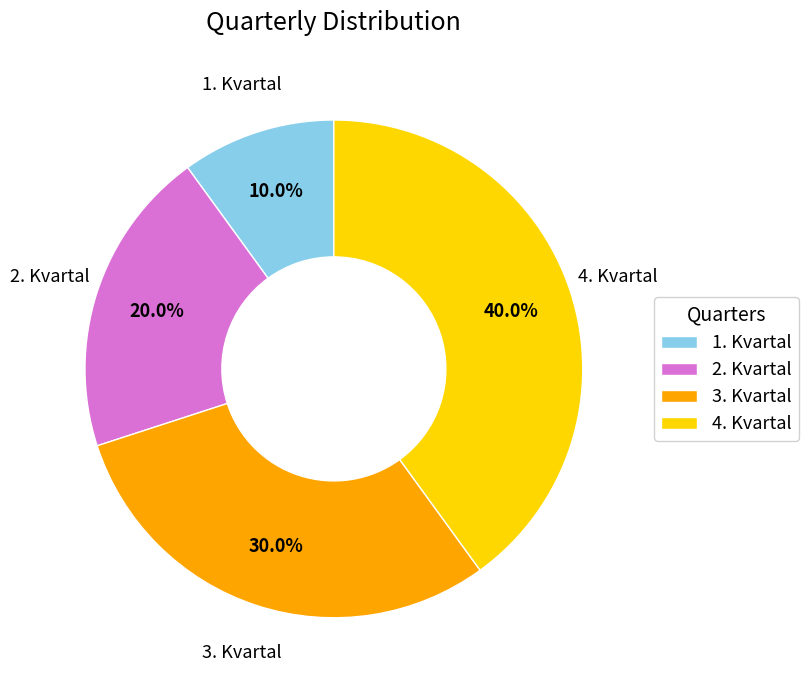

What is the ratio of the value at 2. Kvartal to the value at 3. Kvartal?

0.7